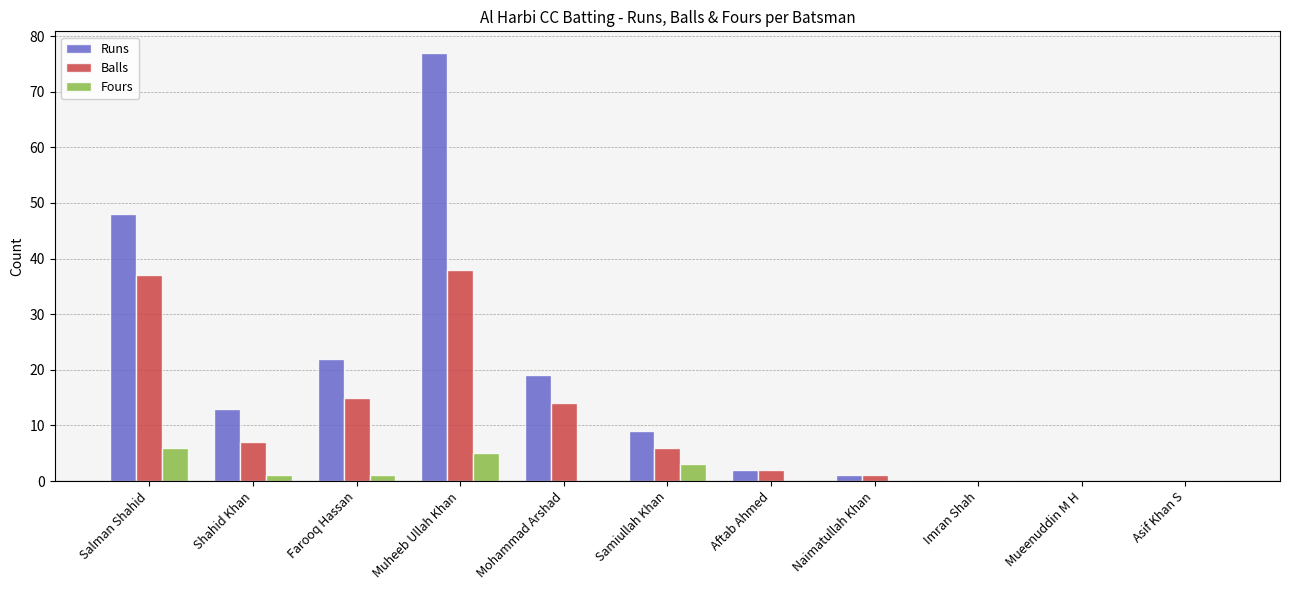

Which series has the largest range (max minus min)?

Runs